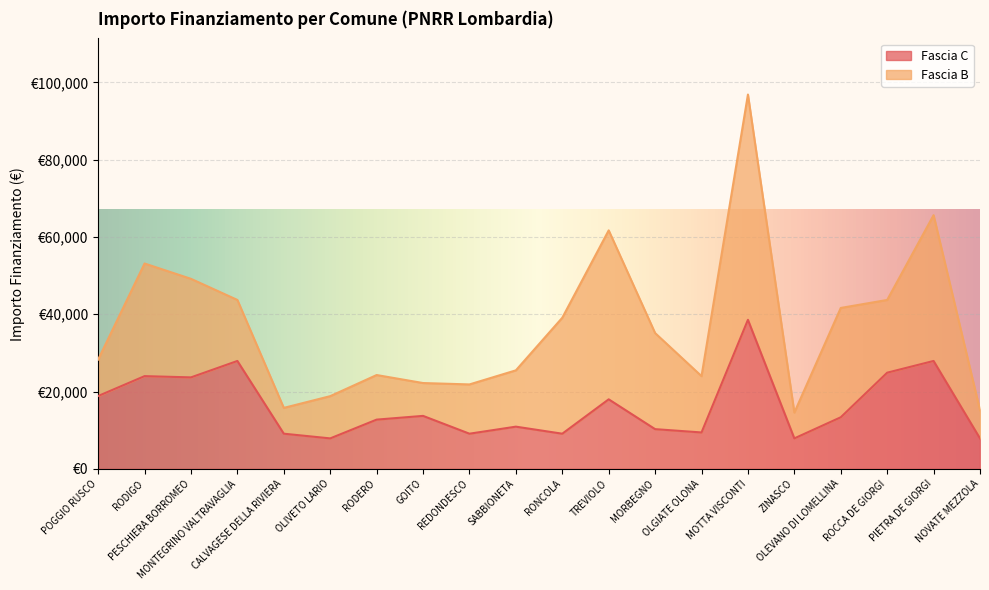

How many data points does each series have?

20